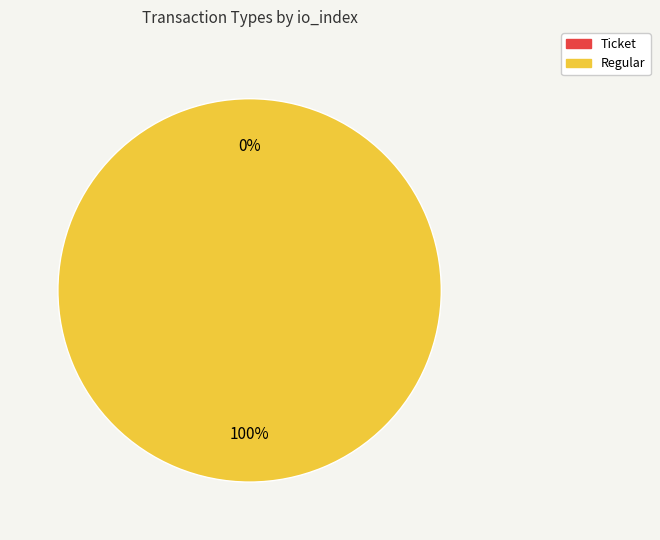

How many segments does this pie chart have?

2